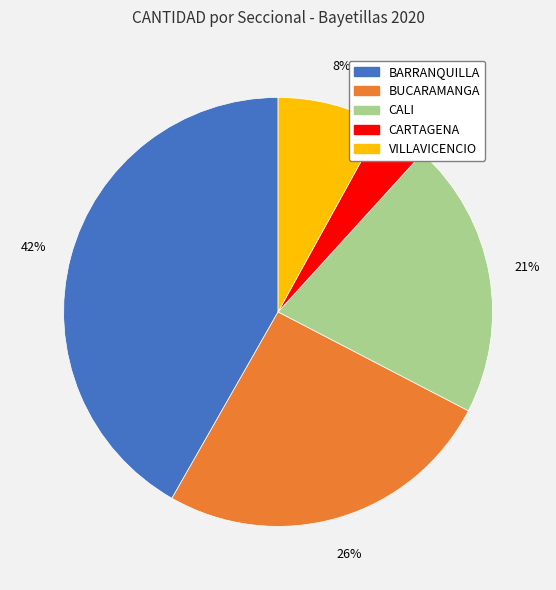

To the nearest percent, what is the average slice percentage?

20%